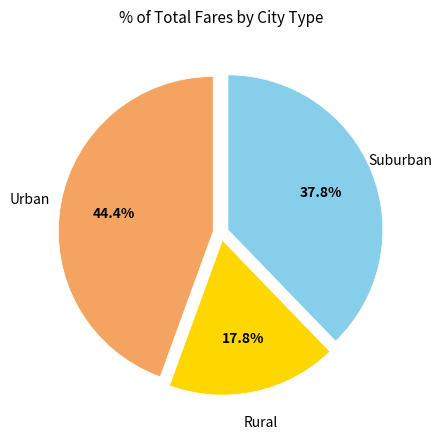

Is there a majority slice in this chart?

No